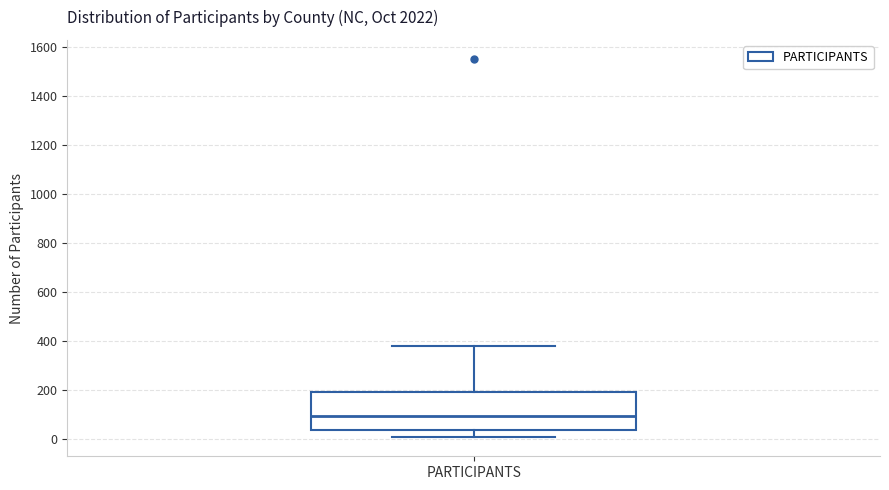

Transcribe this box plot: give where the median line is, the range the box spans, and where the two whiskers end, as read against the y-axis. The values are not printed on the chart, so give them approximately, as read against the axis.

median 100, box 40 to 180, whiskers 0 to 380